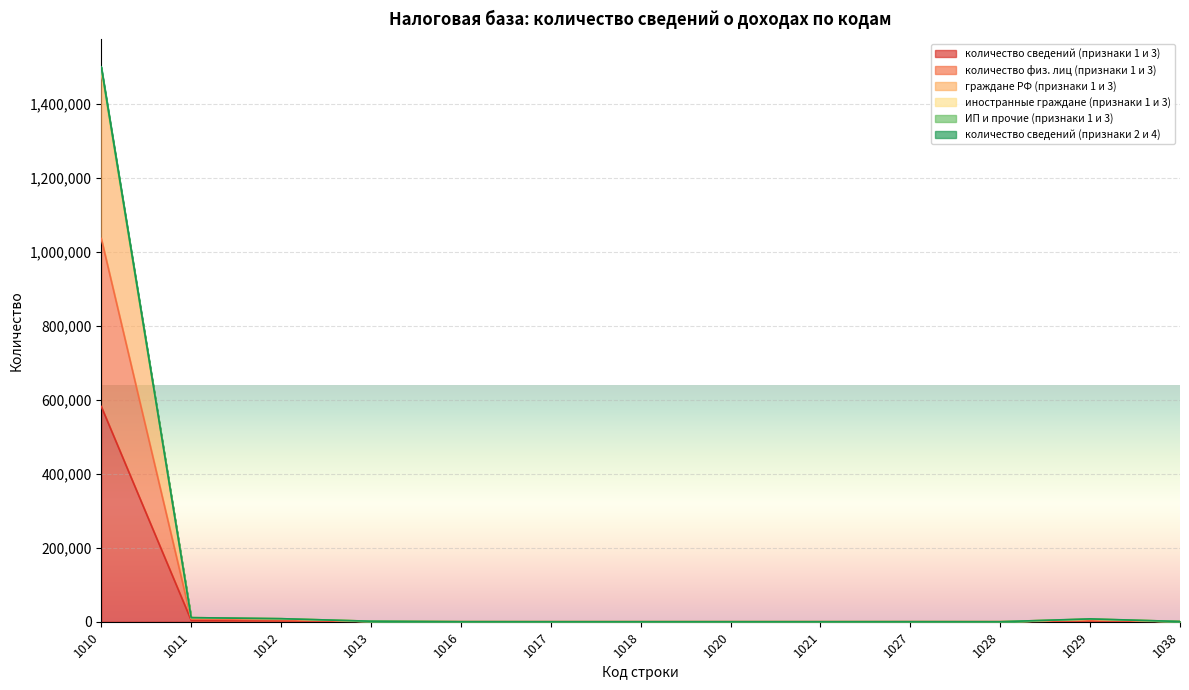

True or false: количество сведений (признаки 1 и 3) and граждане РФ (признаки 1 и 3) cross at least once.

False